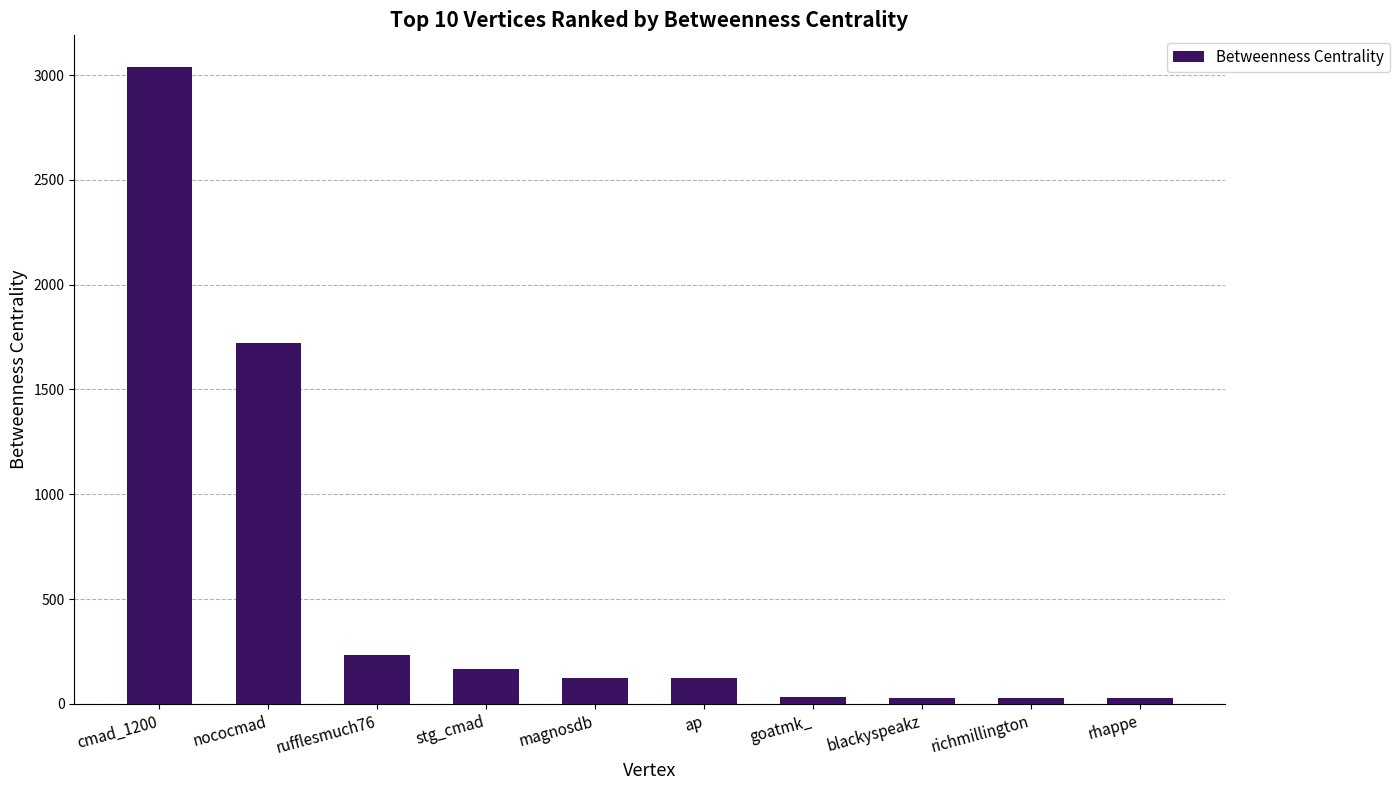

What is the maximum value shown in the chart?

3037.7